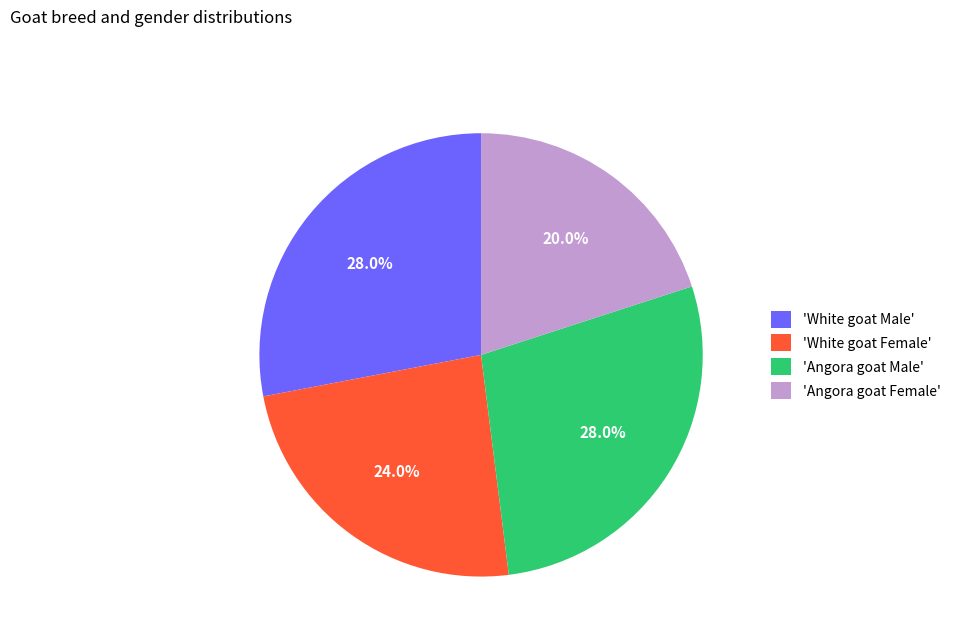

Is 'White goat Female' the majority of the pie?

No